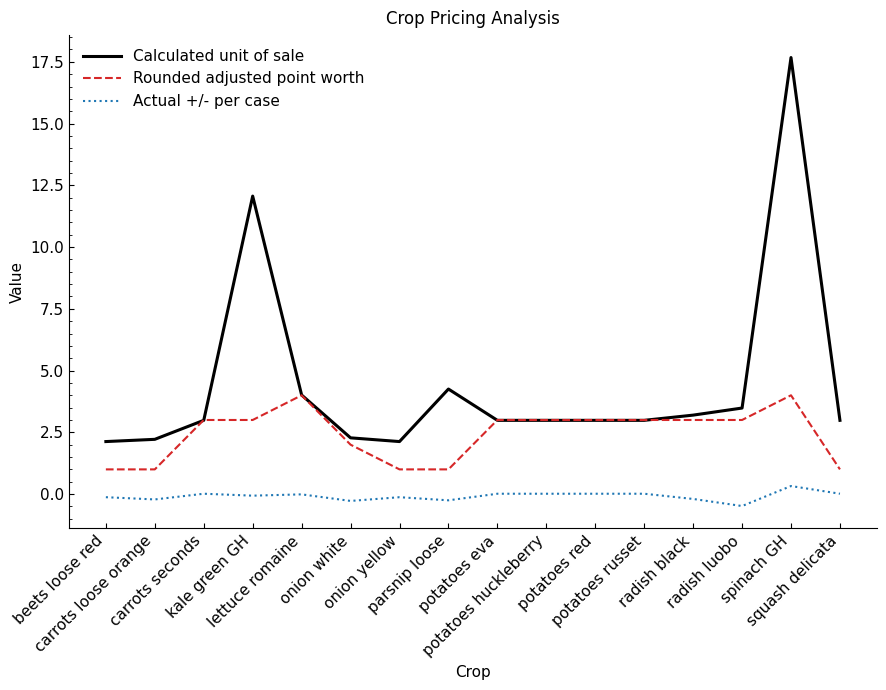

Where is the first local maximum for Calculated unit of sale?

kale green GH